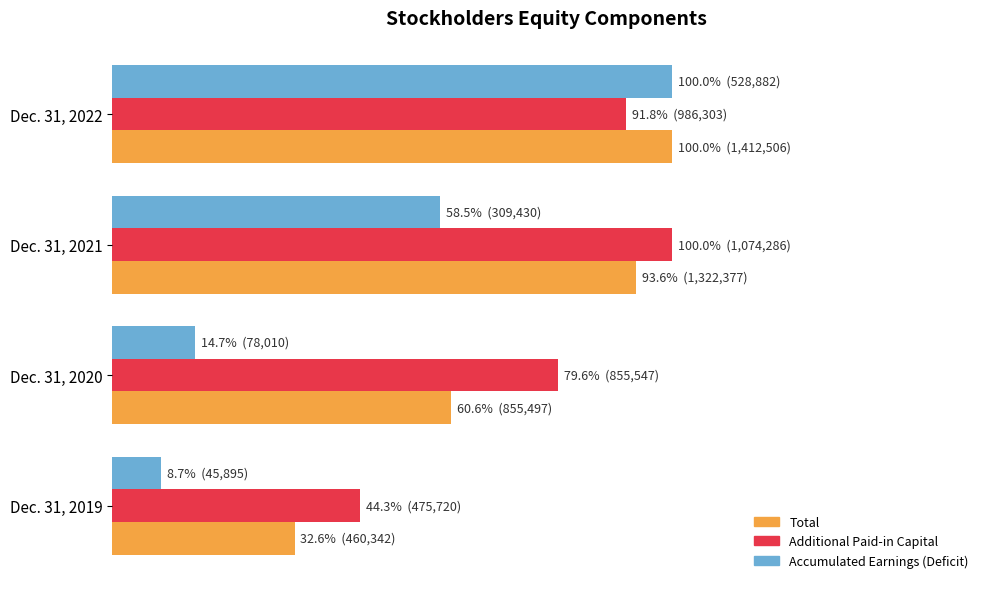

What is the value of the Additional Paid-in Capital bar at the 3rd from the left?

1.0